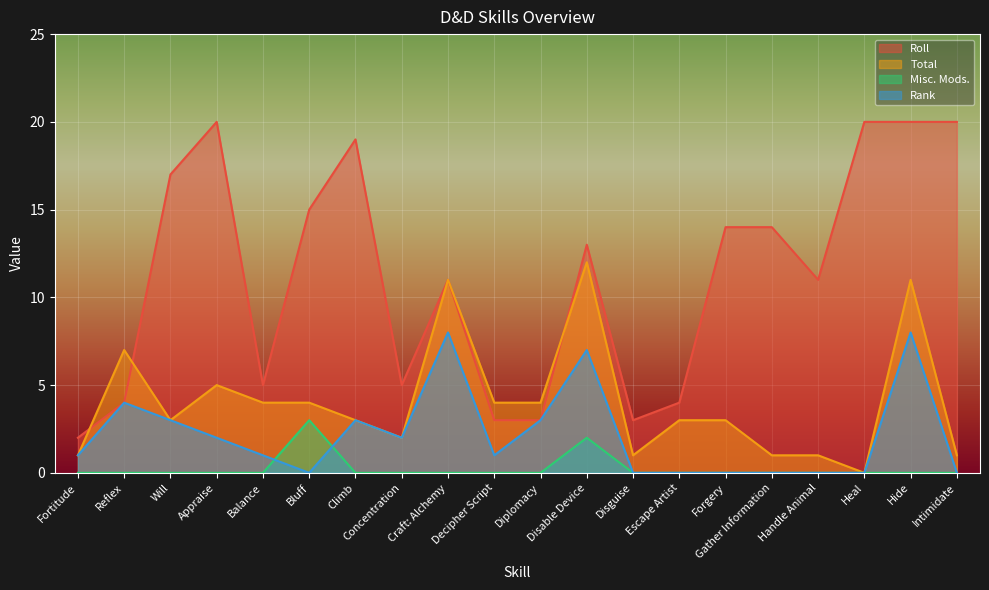

Where does the Roll series first go above 13?

Will